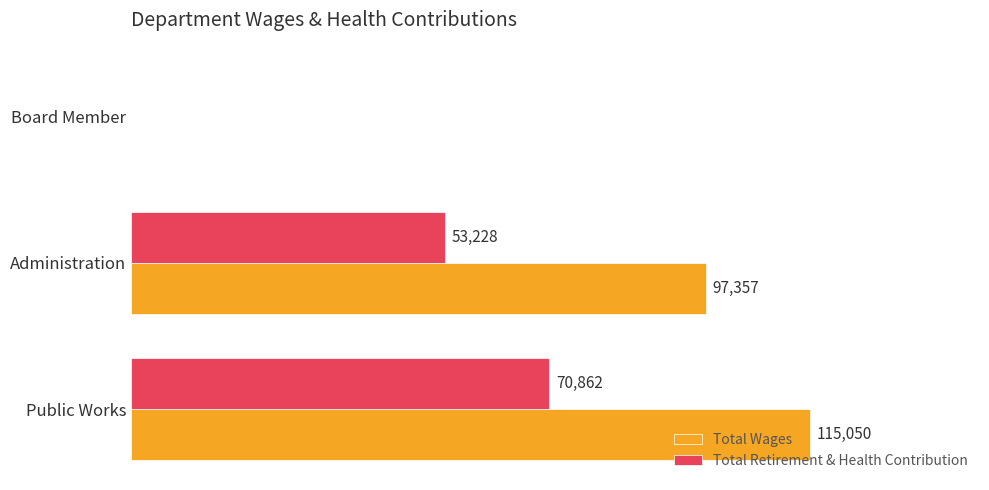

Which series changed the most between Public Works and Administration?

Total Wages